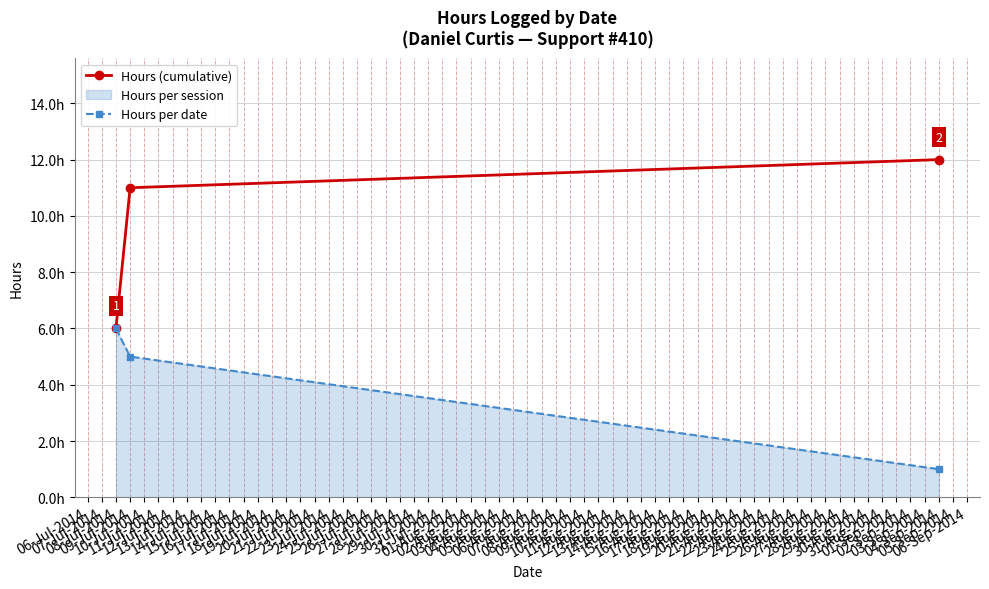

Which series has the widest spread of values?

Hours (cumulative)